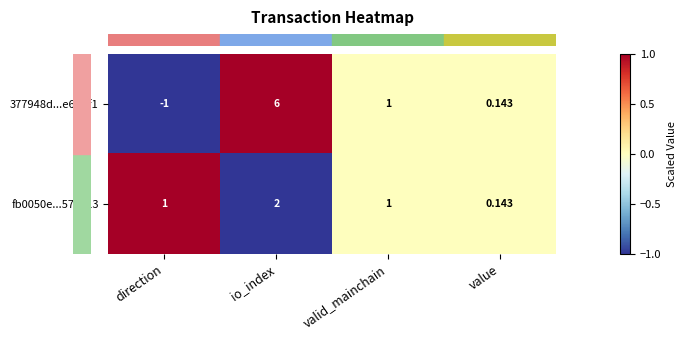

At which label is 377948d...e6daf1 closest to 2?

valid_mainchain